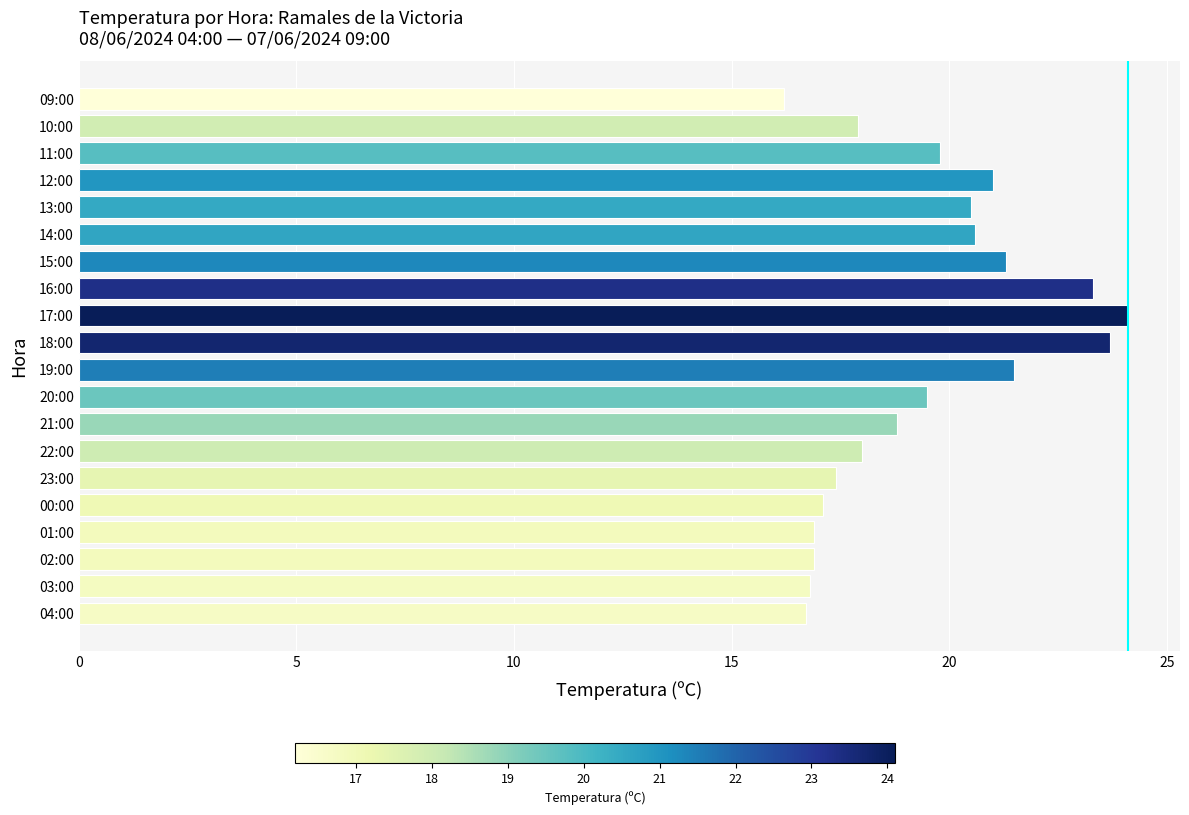

What is the difference between the maximum and minimum values?

7.9